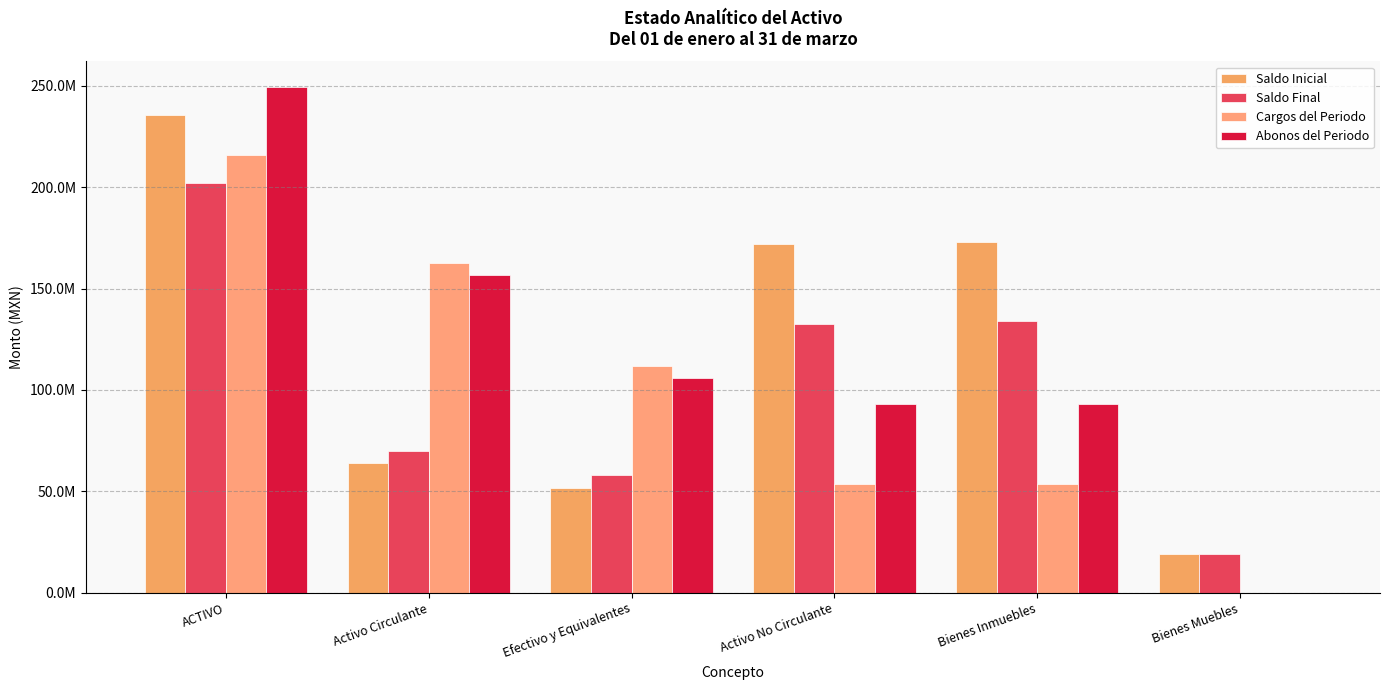

The value of Saldo Final at Activo No Circulante is 132520606.0. True or false?

True